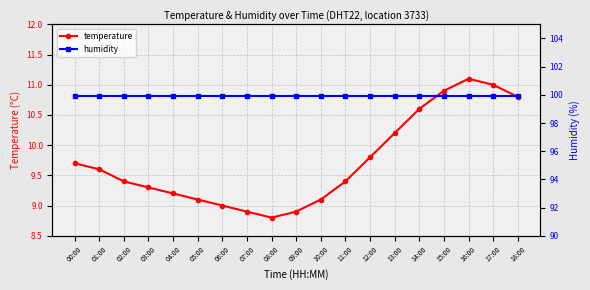

Rank the series by their average value, from highest to lowest.

humidity, temperature